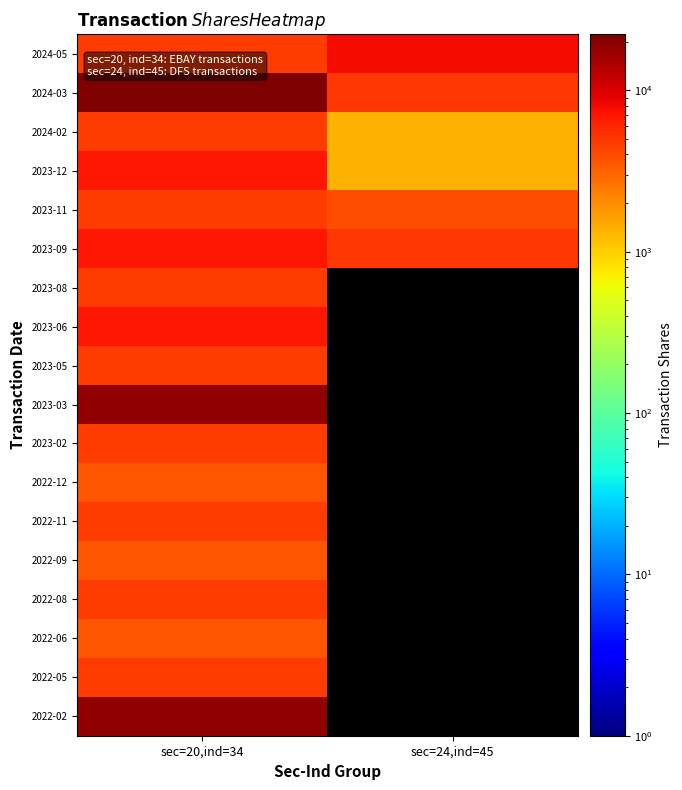

At how many categories does at least one series exceed 3333?

2